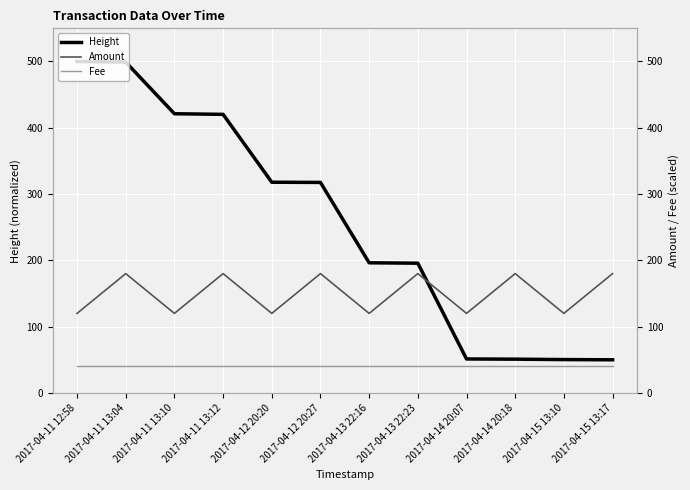

Is the value of Amount at 2017-04-11 12:58 greater than the value of Fee at 2017-04-13 22:16?

Yes